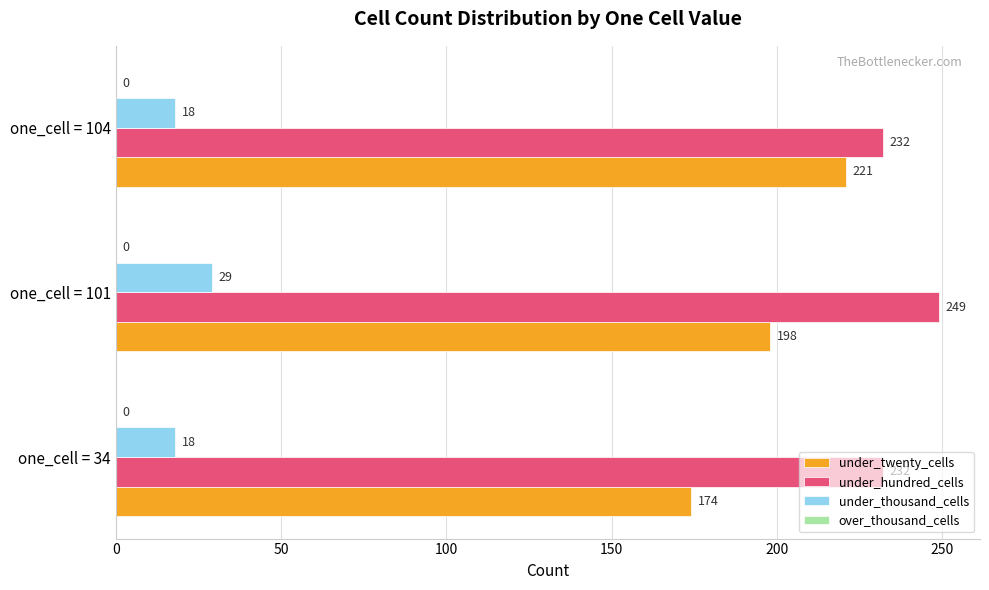

Which series changed the most between one_cell = 34 and one_cell = 101?

under_twenty_cells